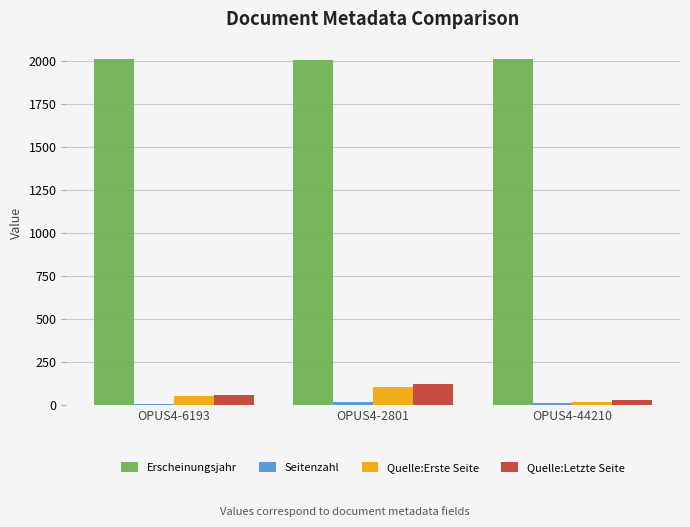

Is the value of Quelle:Letzte Seite at OPUS4-44210 greater than the value of Erscheinungsjahr at OPUS4-44210?

No